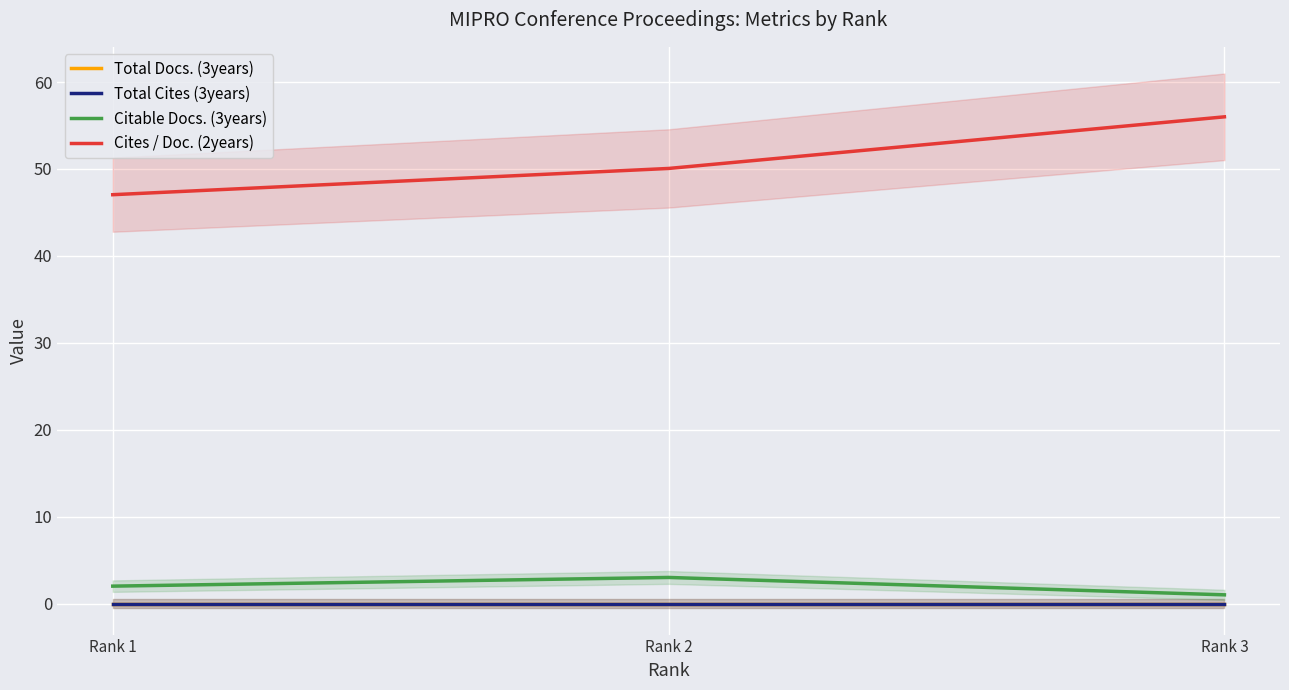

What value does the Citable Docs. (3years) series have at Rank 1?

2.0